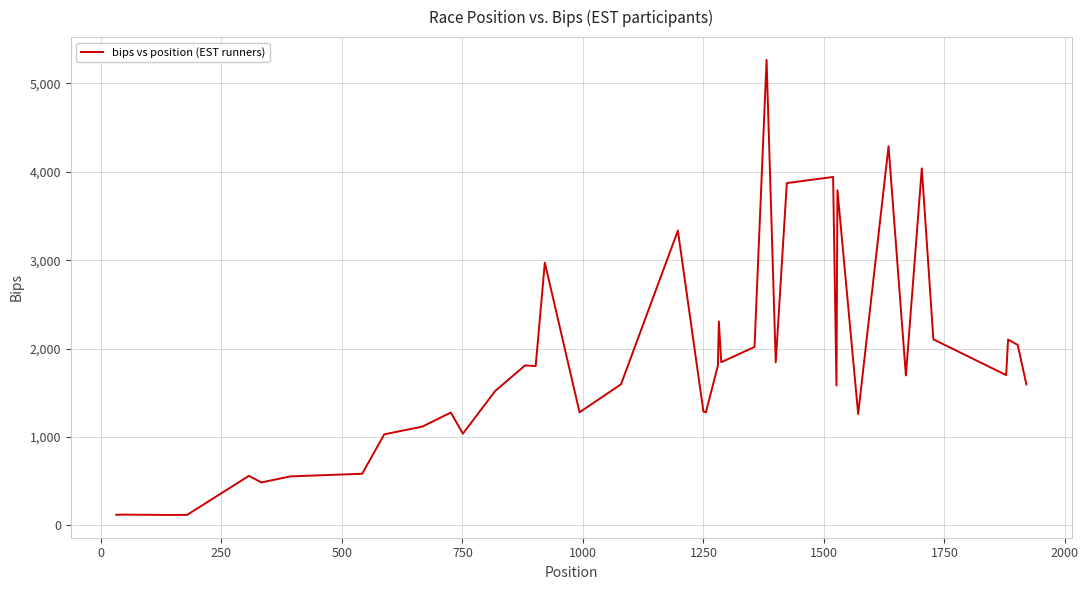

What is the smallest value displayed?

119